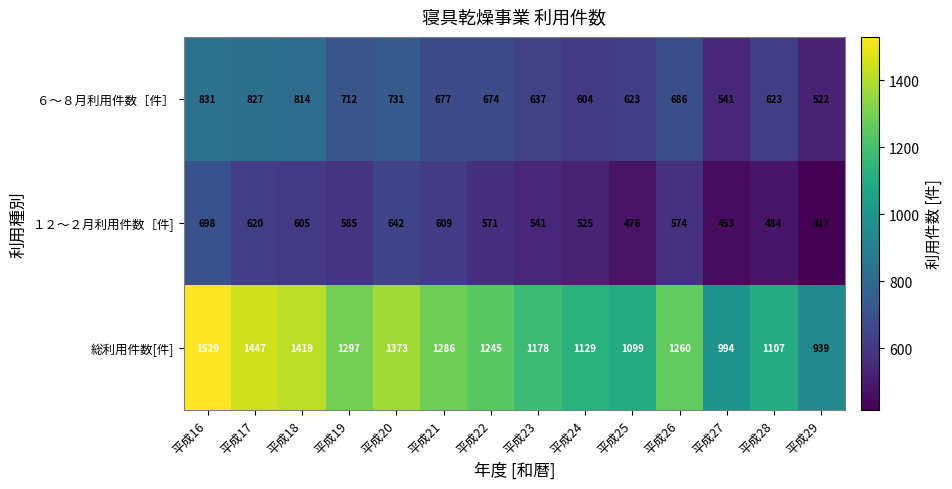

Which label corresponds to the largest value in the chart?

平成16